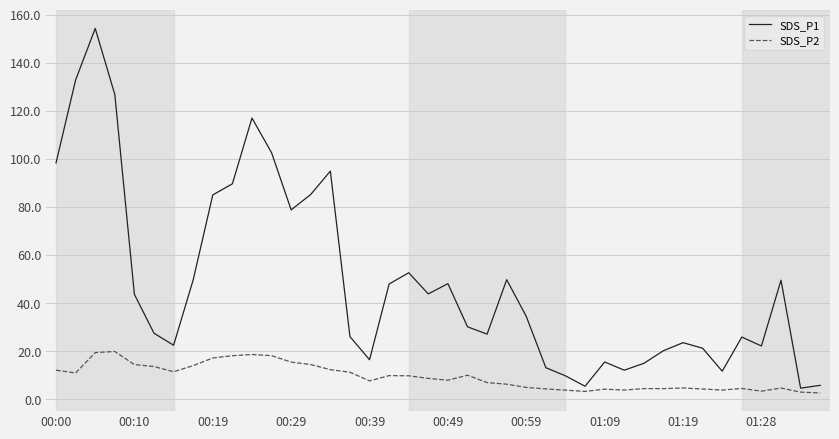

What is the highest value of the SDS_P2 series?

19.9